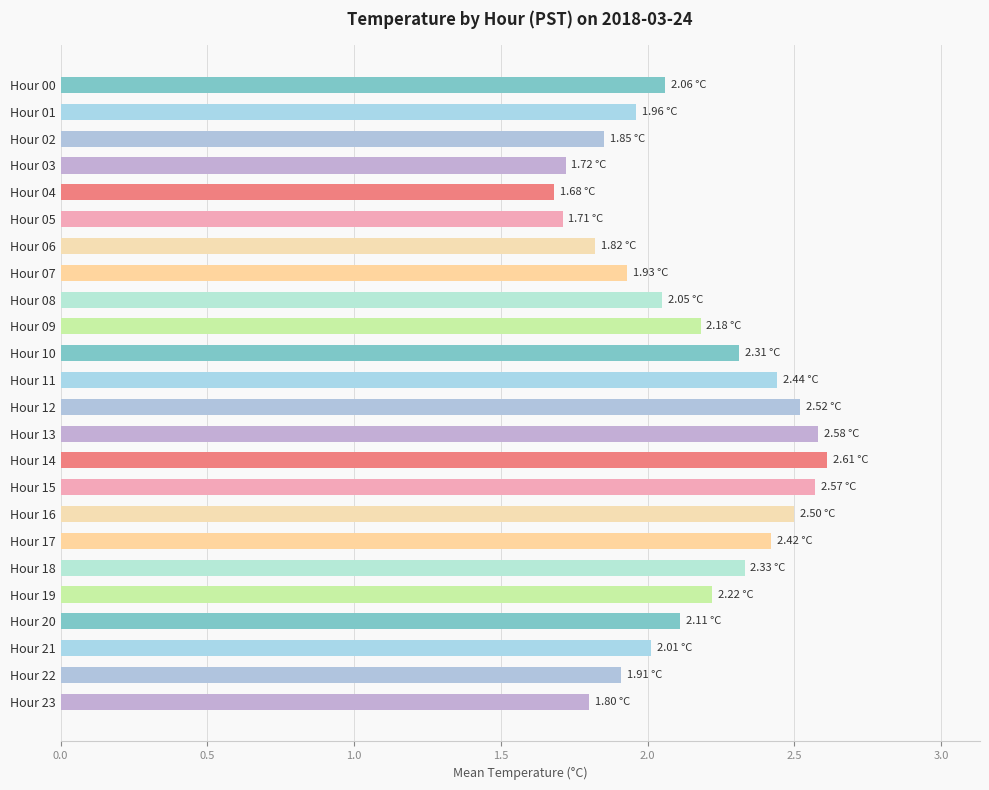

Which label corresponds to the largest value in the chart?

Hour 14